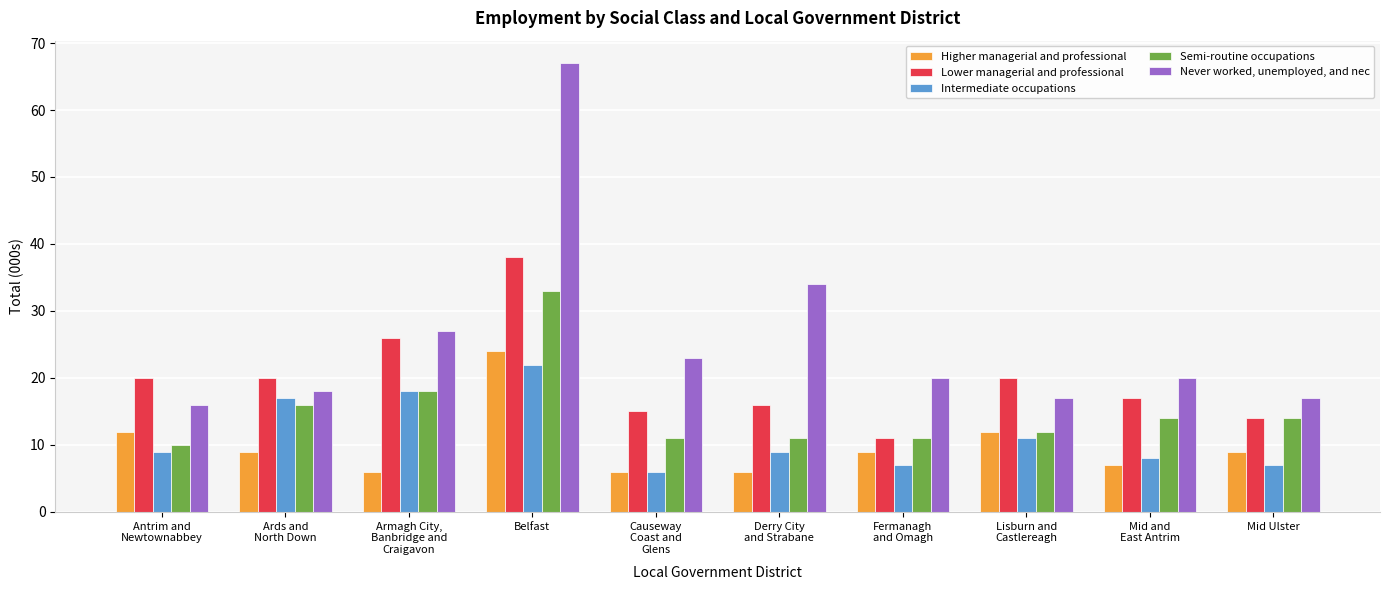

What is the difference between the maximum and minimum values in the Intermediate occupations series?

16